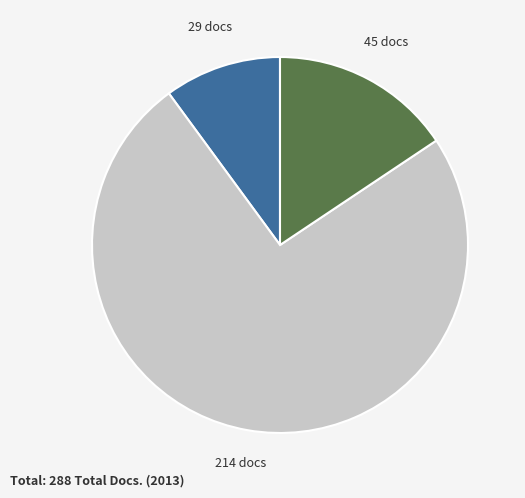

Does any single category account for the majority?

Yes